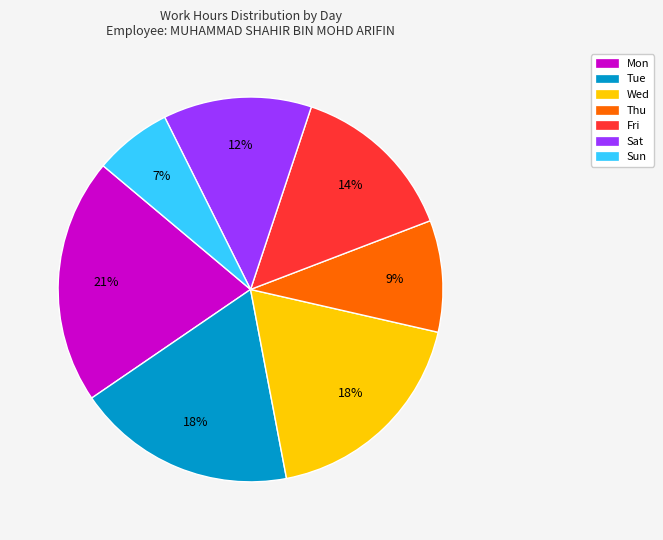

To the nearest percent, what portion does Mon represent?

21%